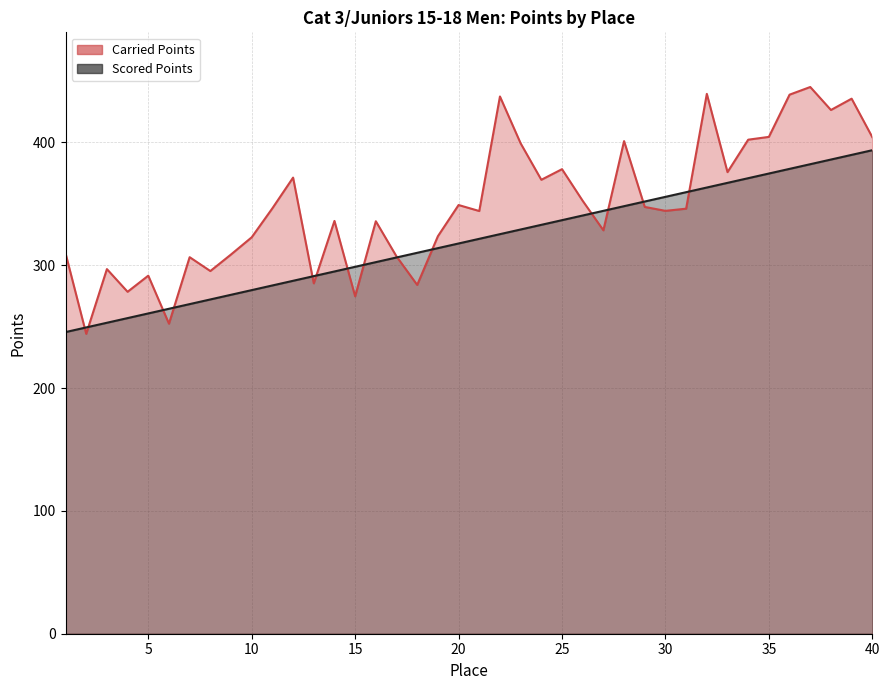

Which series has the largest total across all categories?

Carried Points